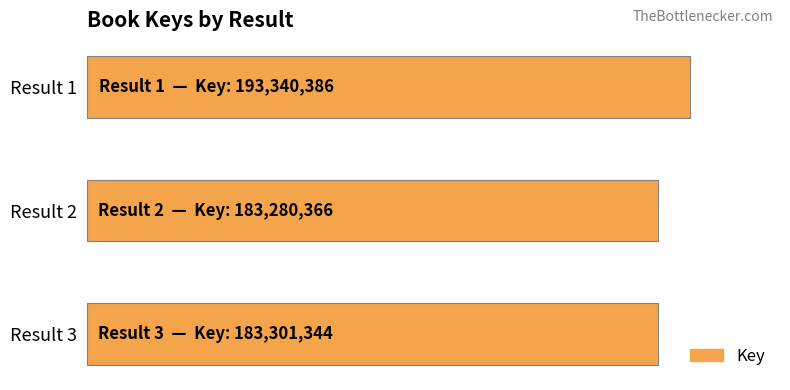

Are the bars horizontal?

Yes